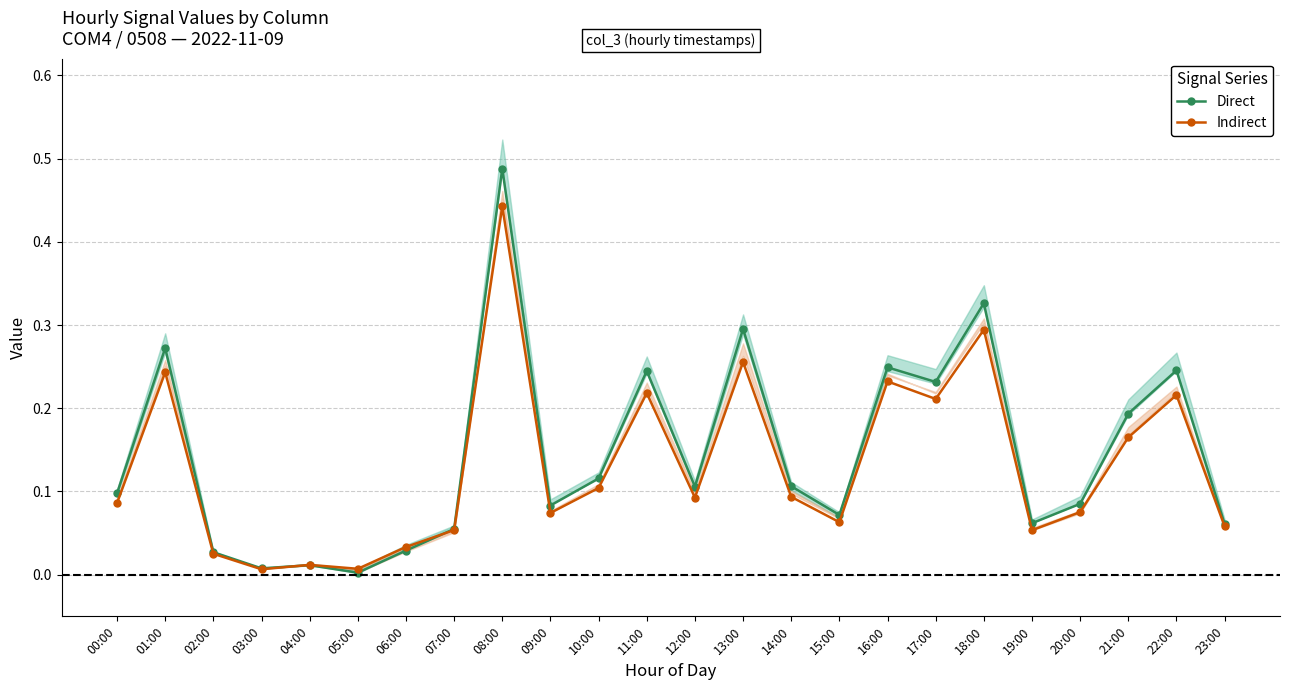

List the labels in order of Indirect value, smallest first.

03:00, 05:00, 04:00, 02:00, 06:00, 19:00, 07:00, 23:00, 15:00, 09:00, 20:00, 00:00, 12:00, 14:00, 10:00, 21:00, 17:00, 22:00, 11:00, 16:00, 01:00, 13:00, 18:00, 08:00